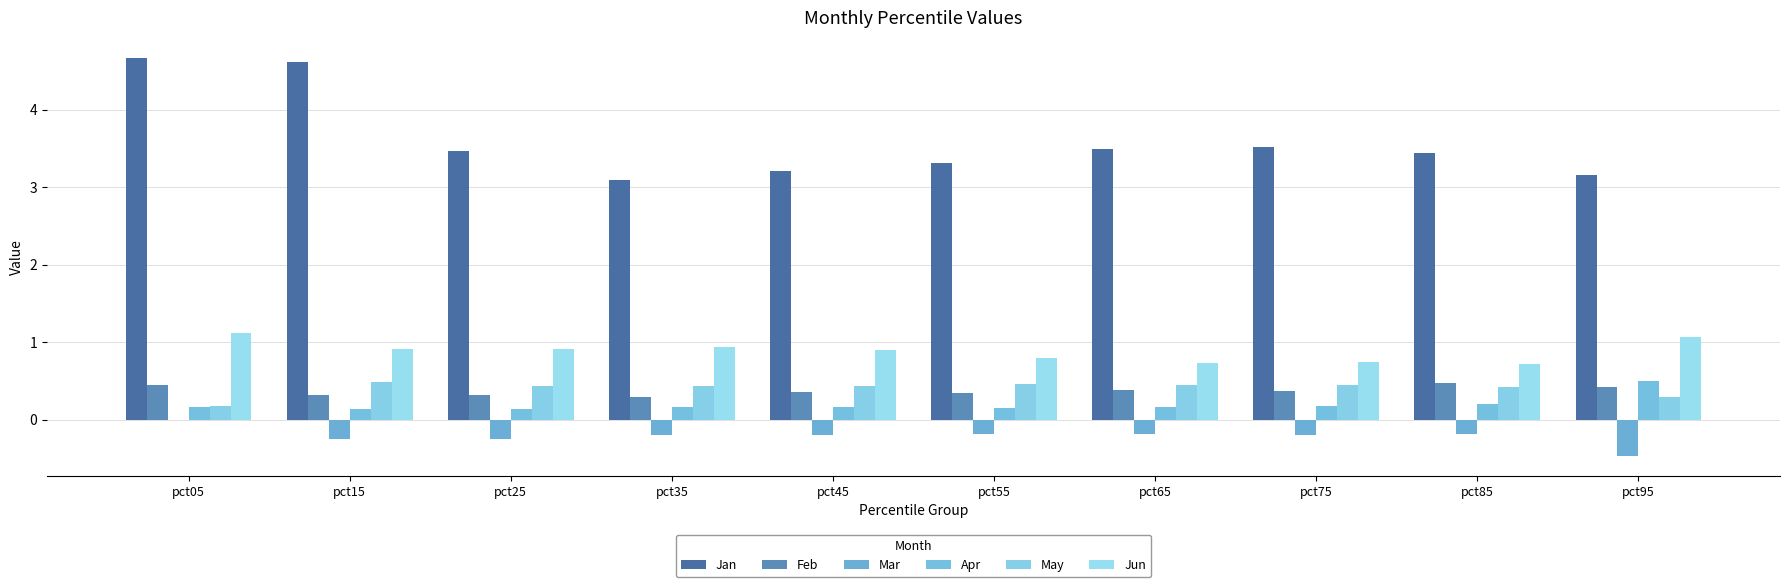

What is the greatest value displayed?

4.7